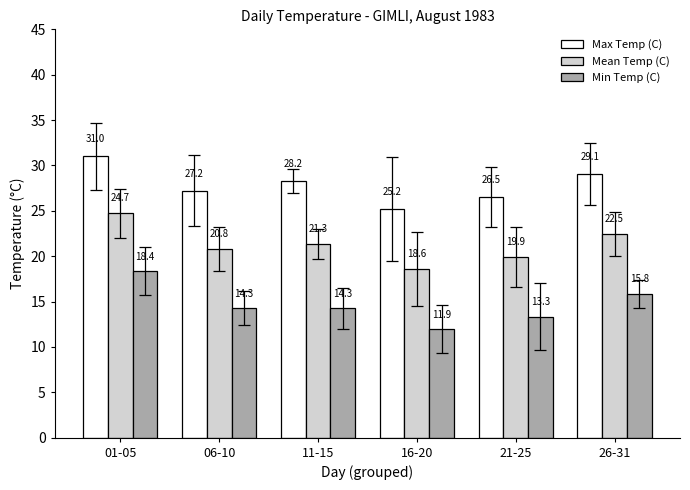

Which series has the largest total across all categories?

Max Temp (C)